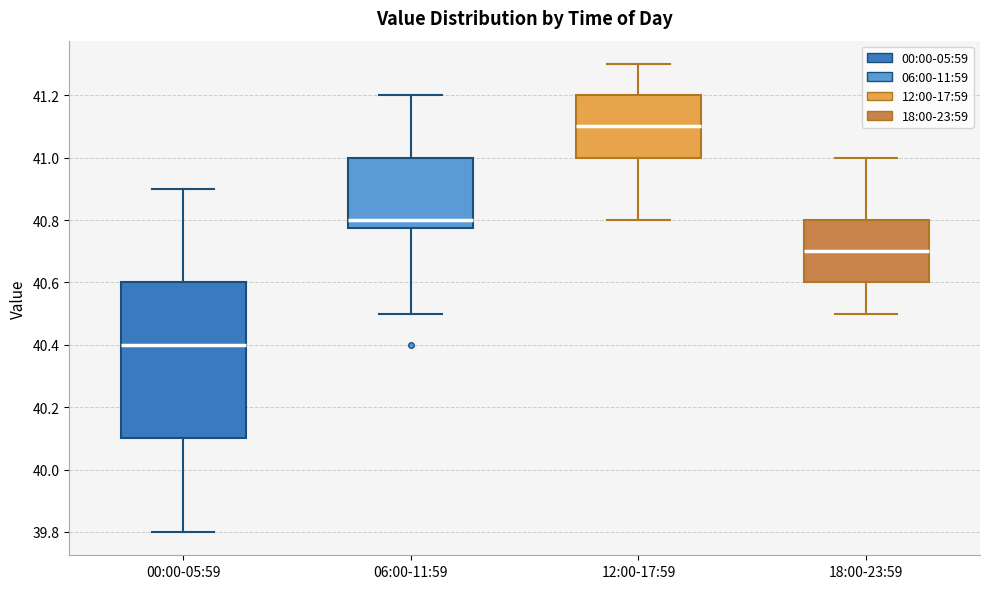

Reading left to right, read every box against the y-axis: the position of its median line, the range the box covers, and the ends of its whiskers. The values are not printed on the chart, so give them approximately, as read against the axis.

00:00-05:59: median 40.40, box 40.10 to 40.60, whiskers 39.80 to 40.90
06:00-11:59: median 40.80, box 40.78 to 41.00, whiskers 40.50 to 41.20
12:00-17:59: median 41.10, box 41.00 to 41.20, whiskers 40.80 to 41.30
18:00-23:59: median 40.70, box 40.60 to 40.80, whiskers 40.50 to 41.00